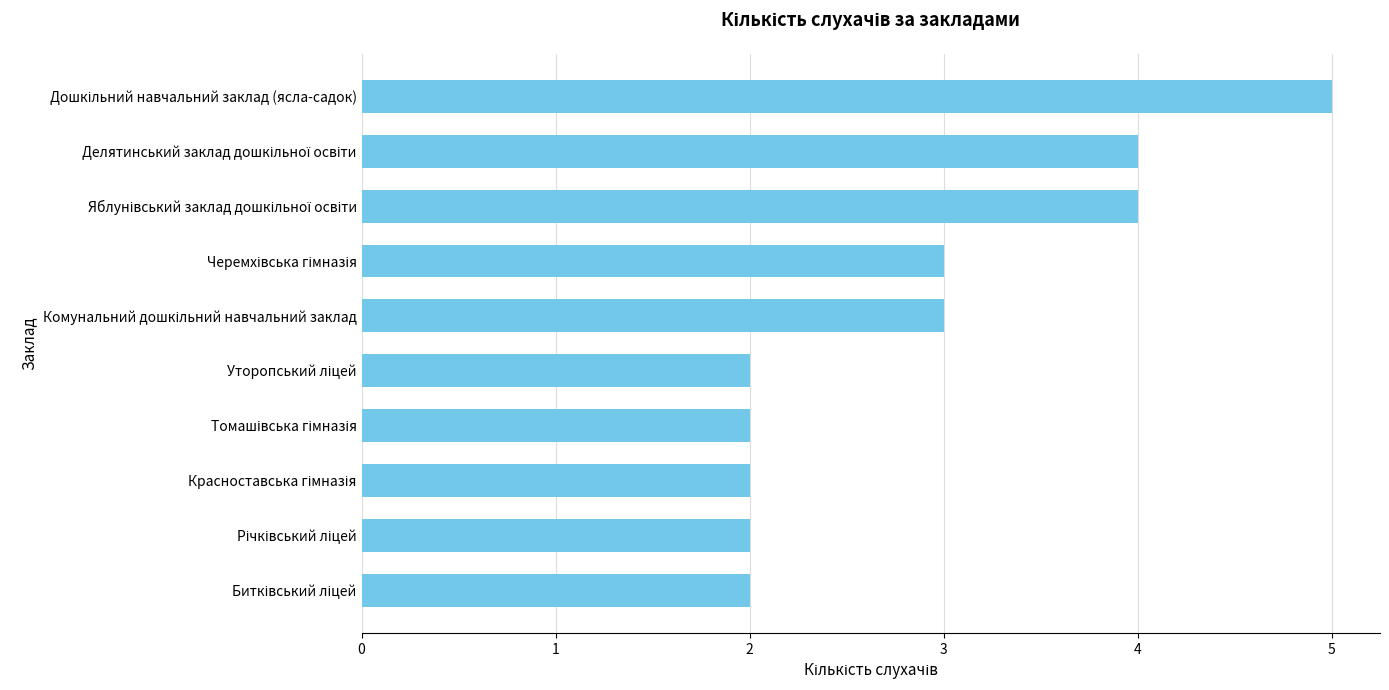

What is the greatest value displayed?

5